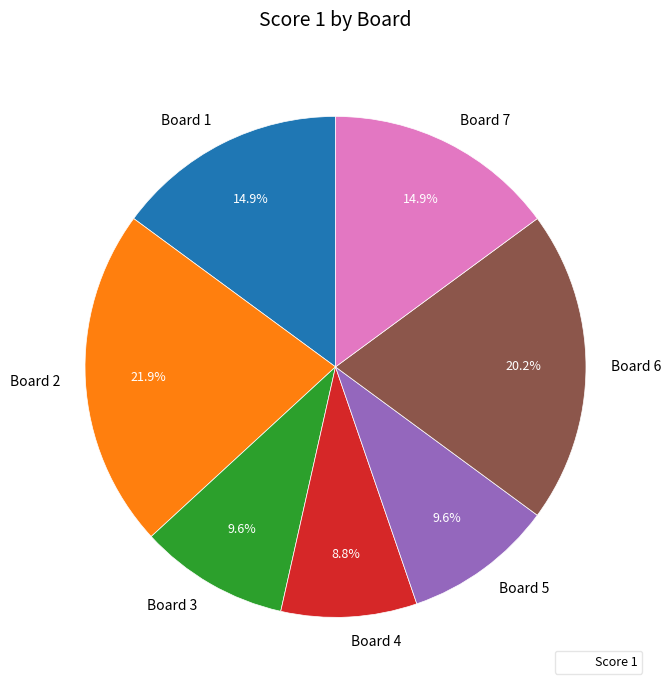

To the nearest percent, what is the average slice percentage?

14%